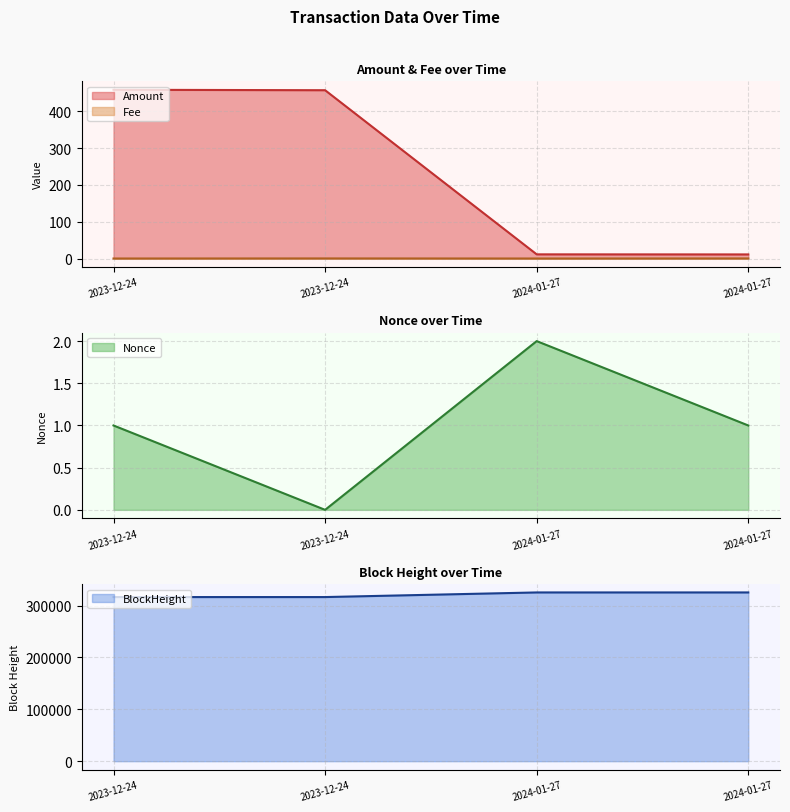

What is the sum of all Fee values?

0.4